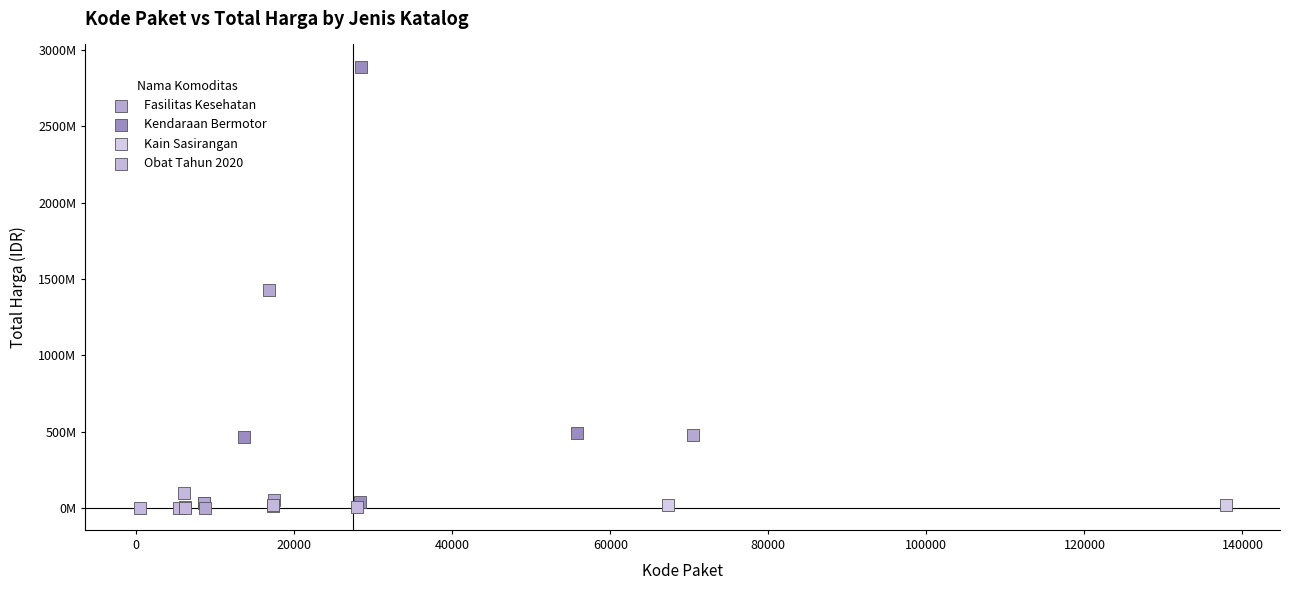

Which series reaches the maximum Y coordinate?

Kendaraan Bermotor